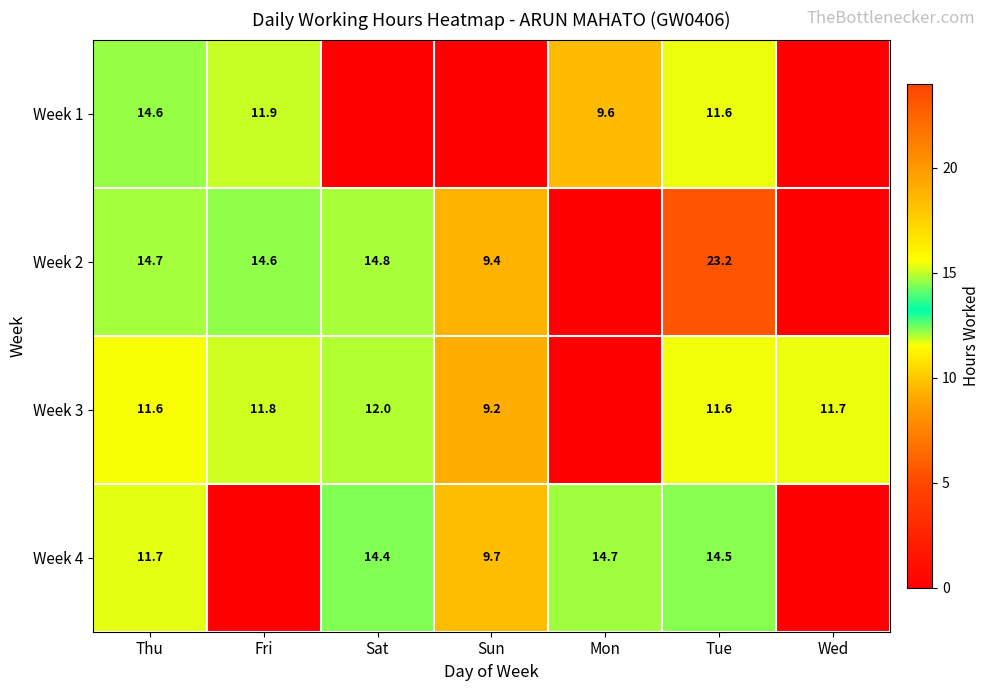

What is the total value across all series at Tue?

60.9